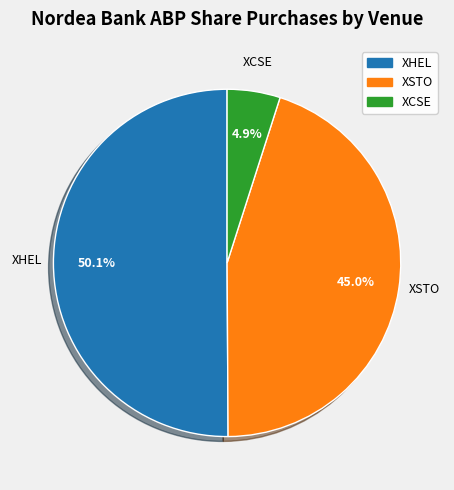

How many slices are in this pie chart?

3